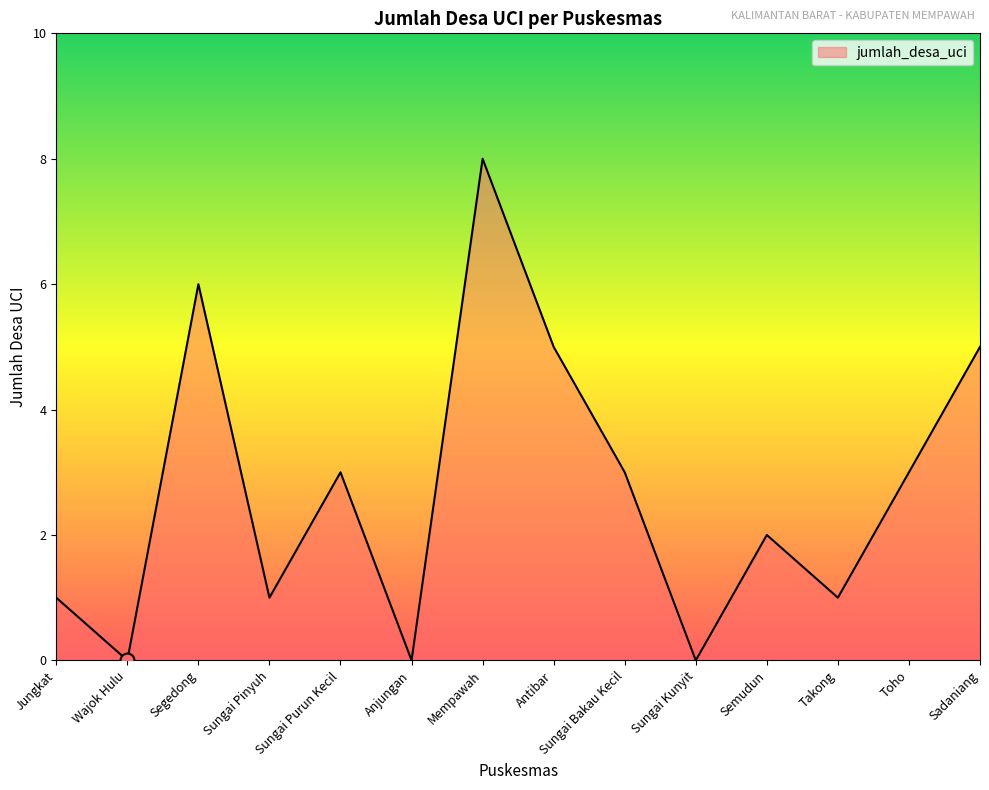

Reading left to right, what are all the values shown in this chart?

1	0	6	1	3	0	8	5	3	0	2	1	3	5